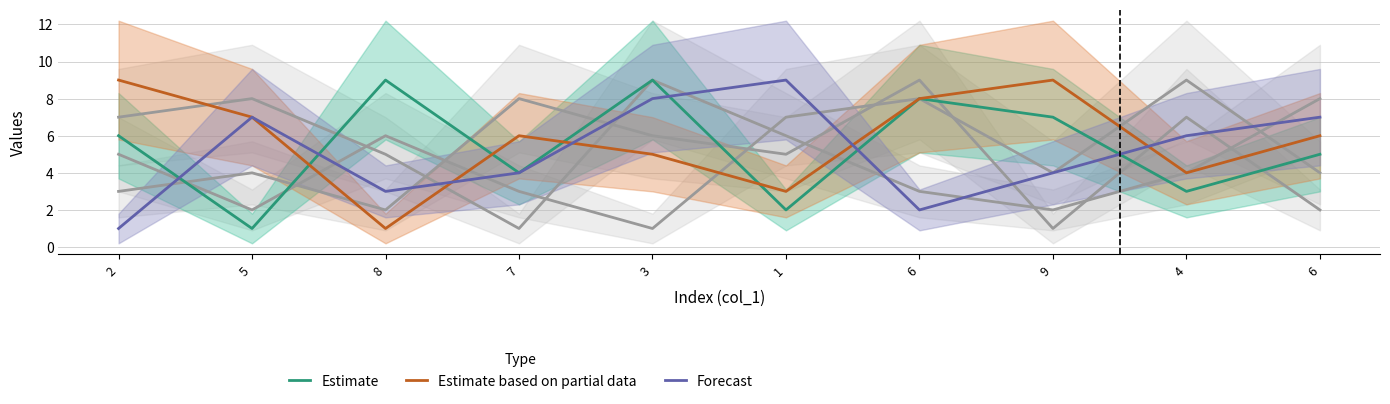

Which has a higher value, 6 or 1?

6